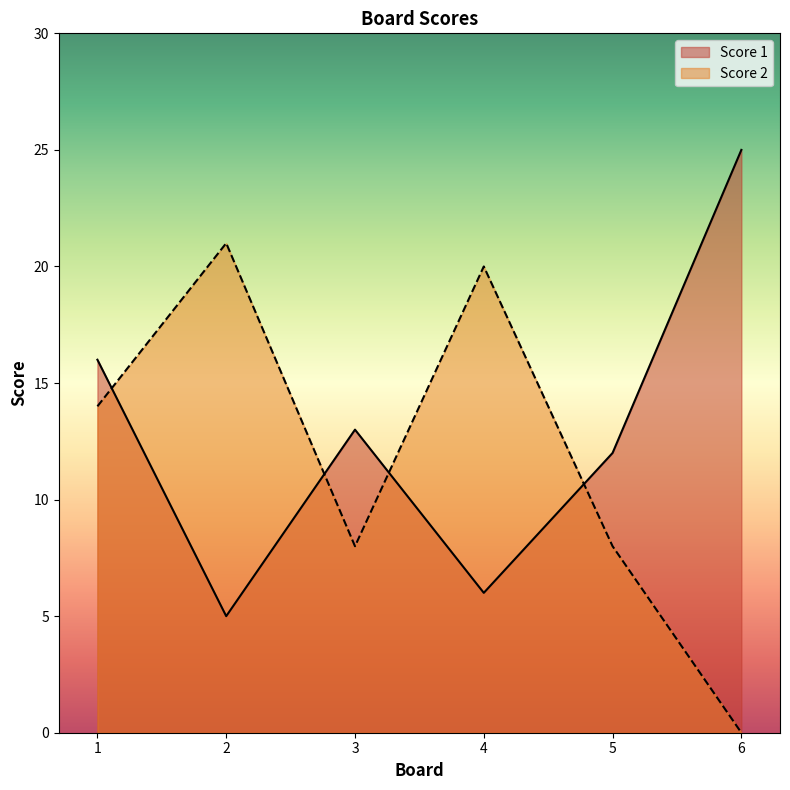

How many interior local valleys does the Score 2 series have?

1